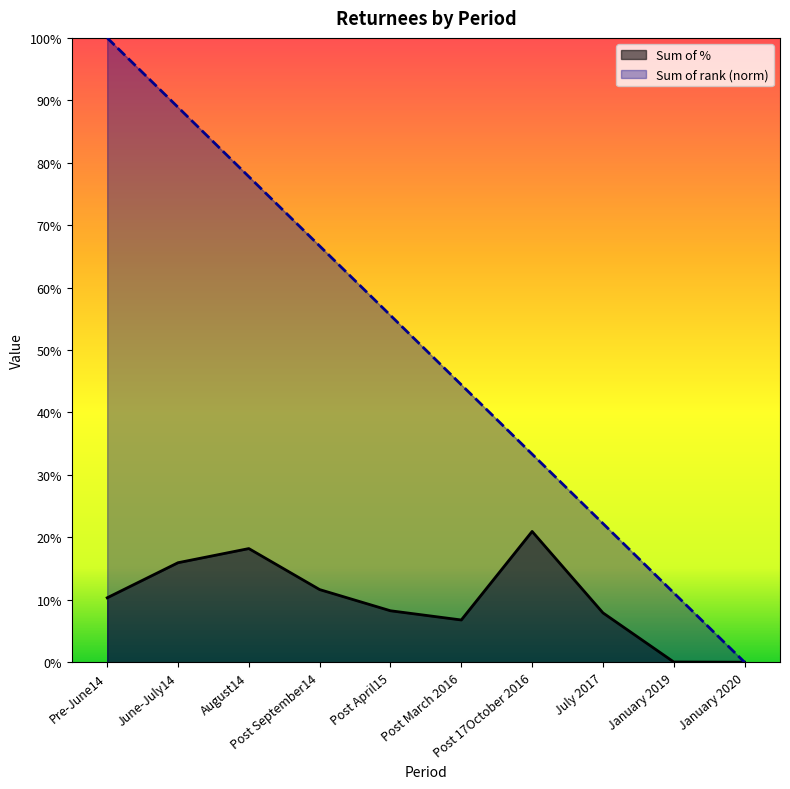

List the series in order of their peak value, highest first.

Sum of rank (norm), Sum of %